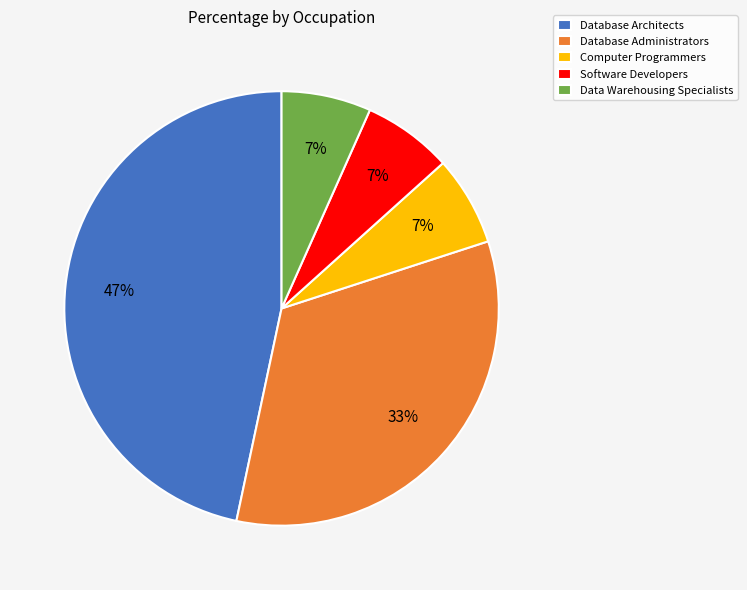

To the nearest percent, what percentage of the pie is Computer Programmers?

7%